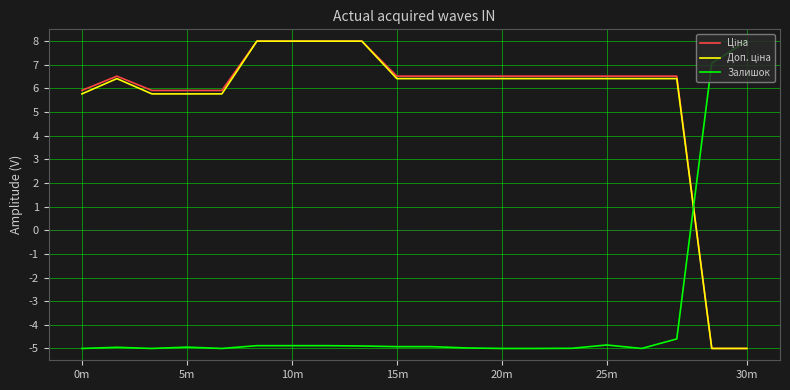

What is the maximum value for Залишок?

8.0